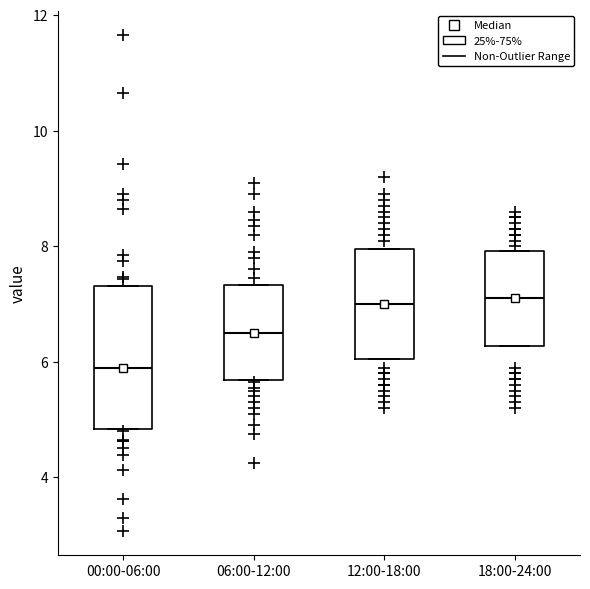

Which box's median line is the lowest?

00:00-06:00